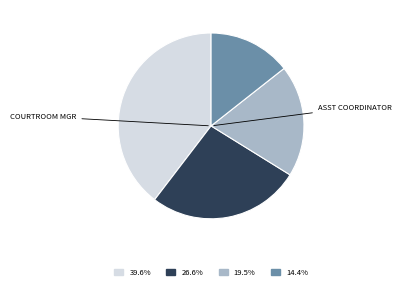

Is there a majority slice in this chart?

No